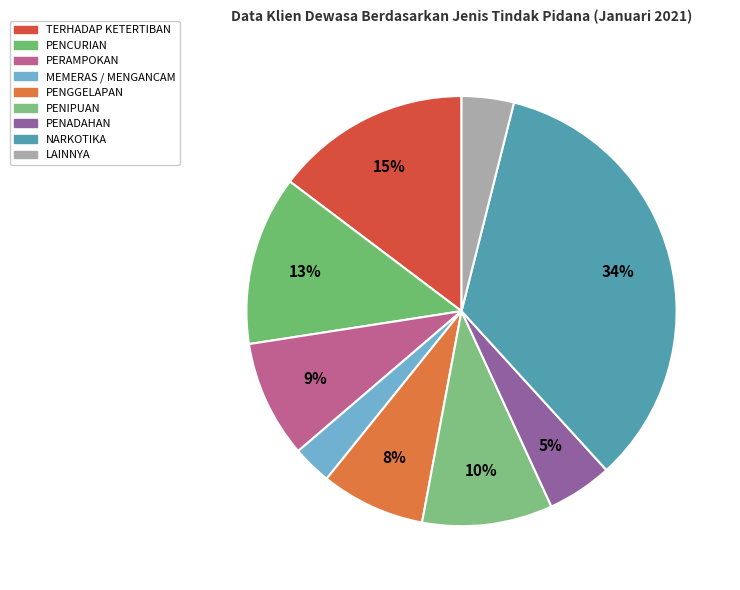

Which slice is the smallest?

MEMERAS / MENGANCAM